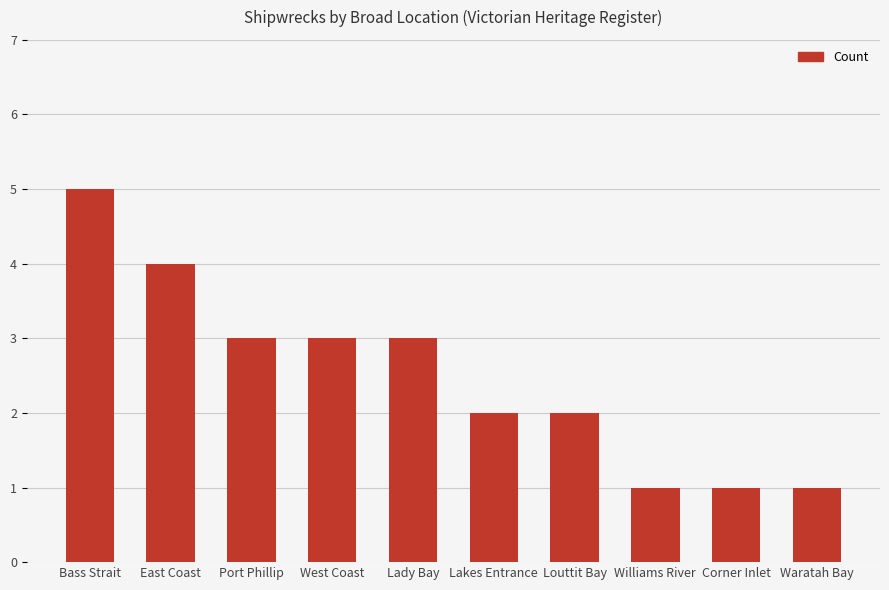

At which label does the data first exceed 3?

Bass Strait